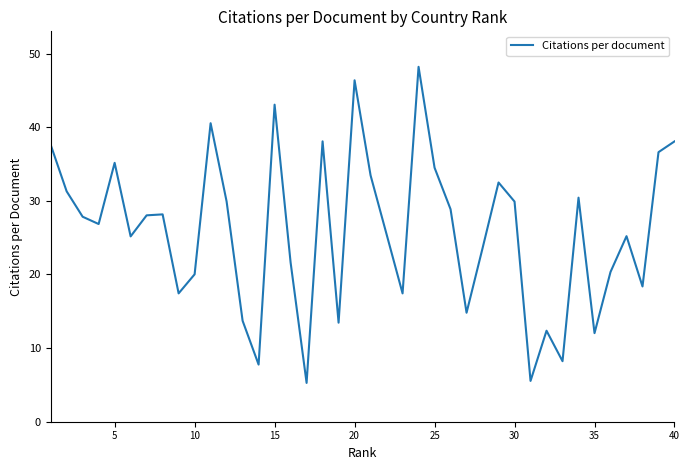

What is the greatest value displayed?

48.2